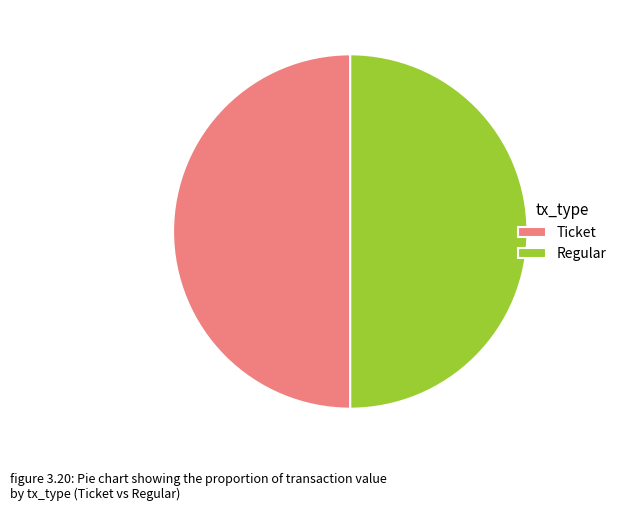

How many segments does this pie chart have?

2